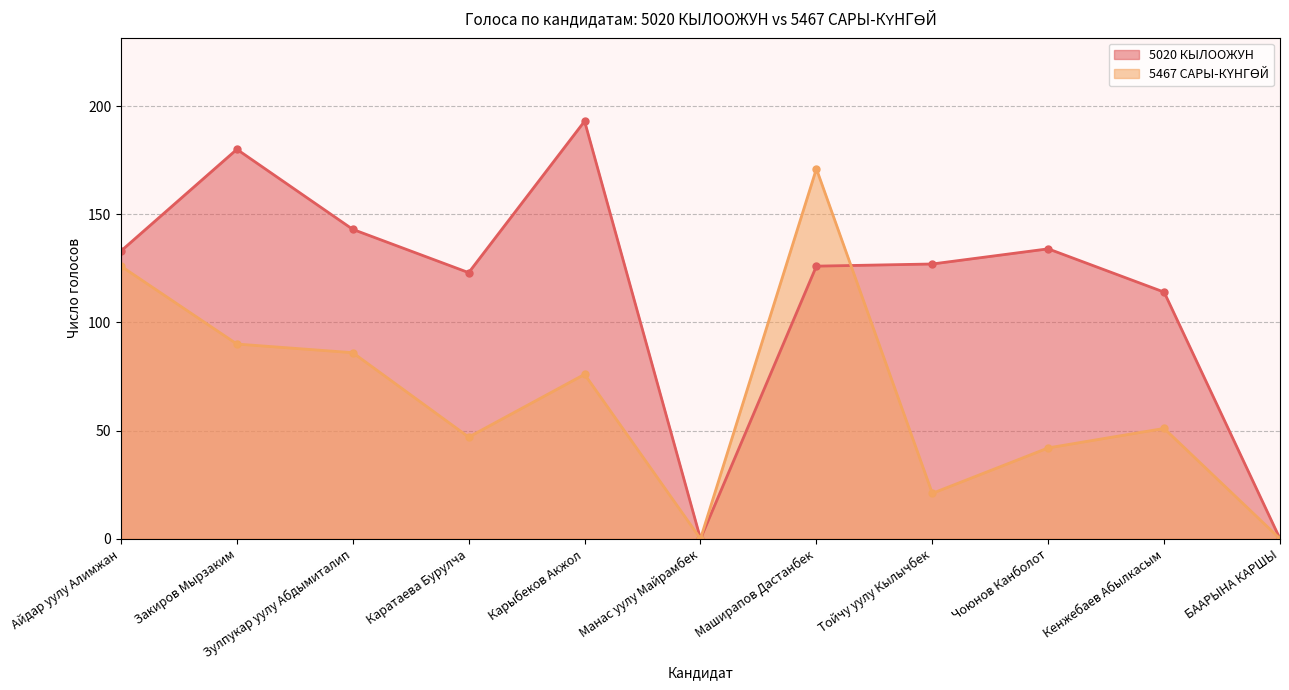

How many positive values does the 5020 КЫЛООЖУН series have?

9